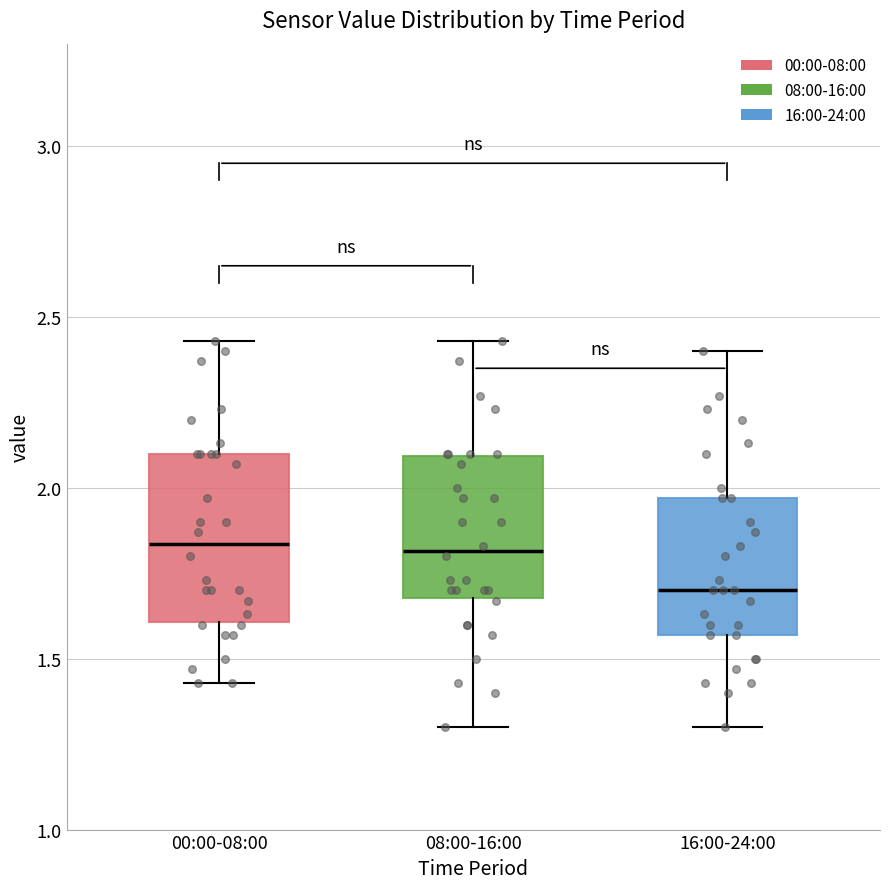

Reading left to right, transcribe this box plot: for each box, give where its median line is, the range the box spans, and where its two whiskers end, as read against the y-axis. The values are not printed on the chart, so give them approximately, as read against the axis.

00:00-08:00: median 1.85, box 1.60 to 2.10, whiskers 1.45 to 2.45
08:00-16:00: median 1.80, box 1.70 to 2.10, whiskers 1.30 to 2.45
16:00-24:00: median 1.70, box 1.55 to 1.95, whiskers 1.30 to 2.40